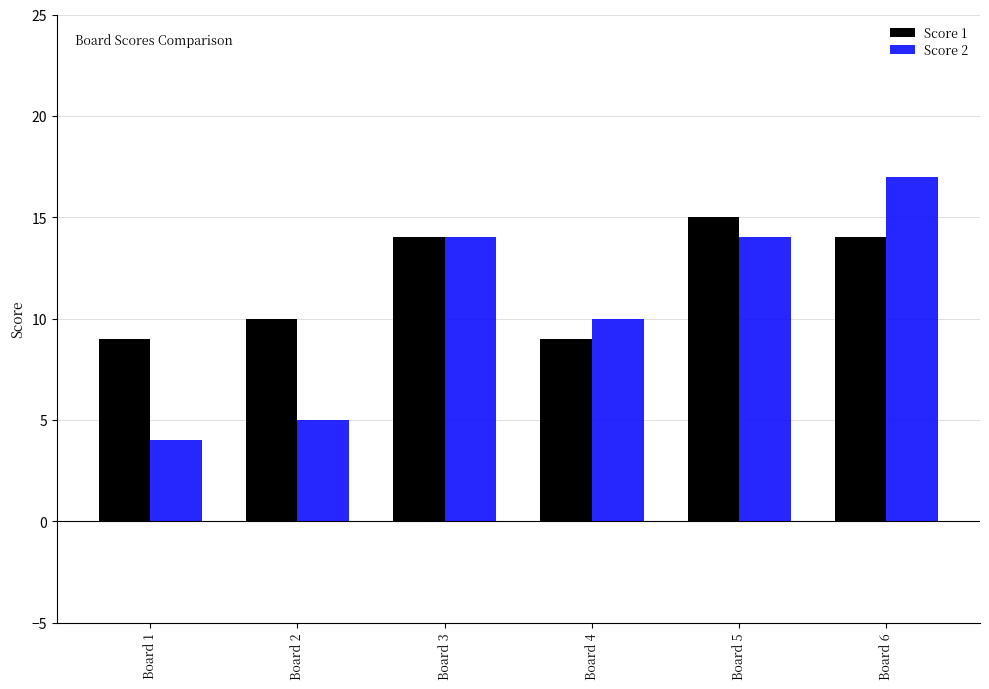

Which series has the largest range (max minus min)?

Score 2